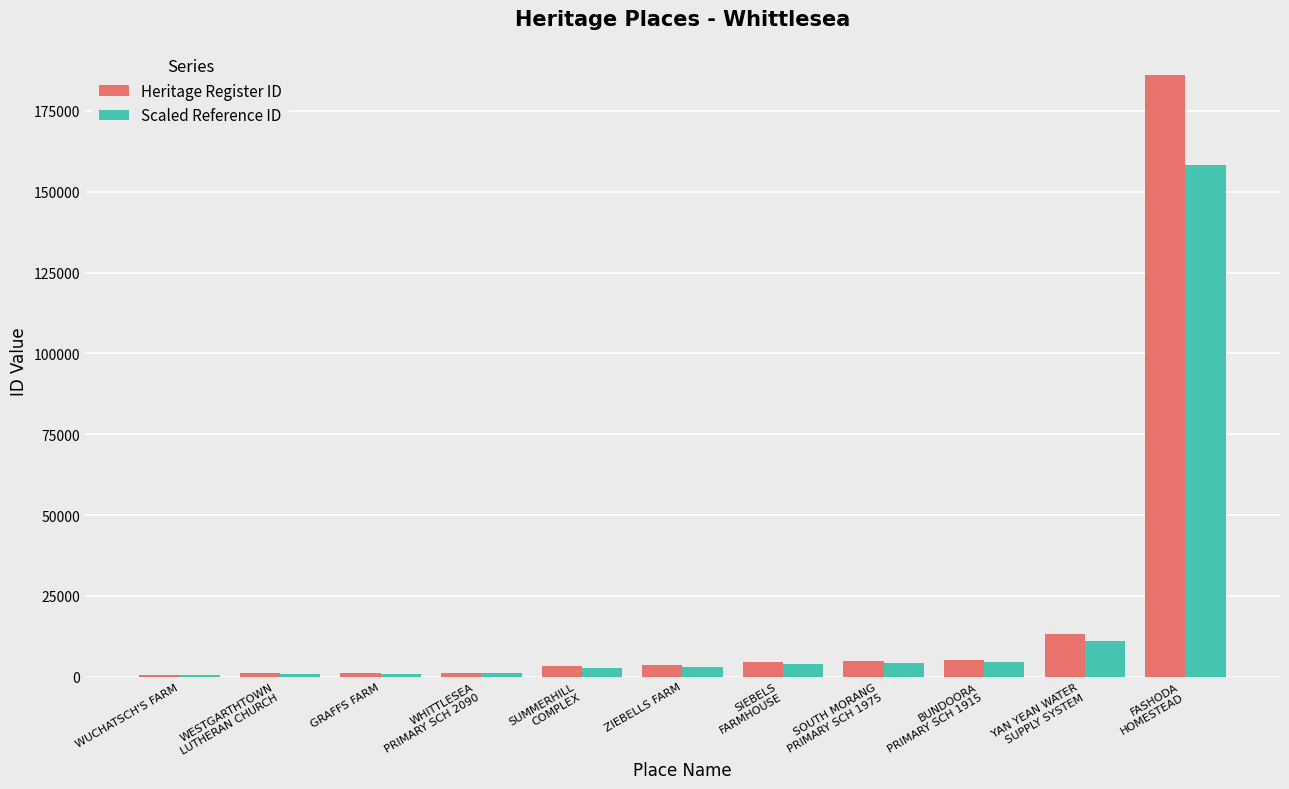

What is the maximum value for Heritage Register ID?

186243